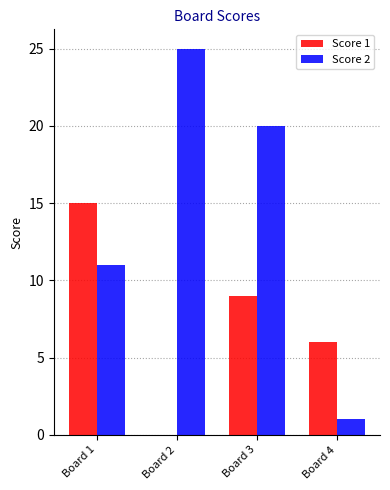

How many distinct data groups are displayed?

2